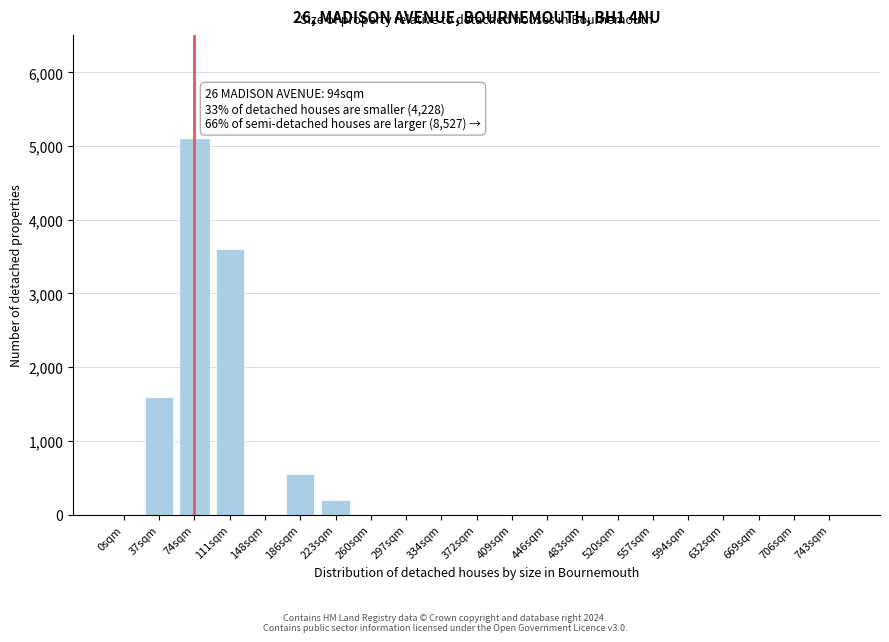

Reading left to right, transcribe all the data shown in this chart.

0sqm=0	37sqm=1600	74sqm=5100	111sqm=3600	148sqm=0	186sqm=550	223sqm=200	260sqm=0	297sqm=0	334sqm=0	372sqm=0	409sqm=0	446sqm=0	483sqm=0	520sqm=0	557sqm=0	594sqm=0	632sqm=0	669sqm=0	706sqm=0	743sqm=0